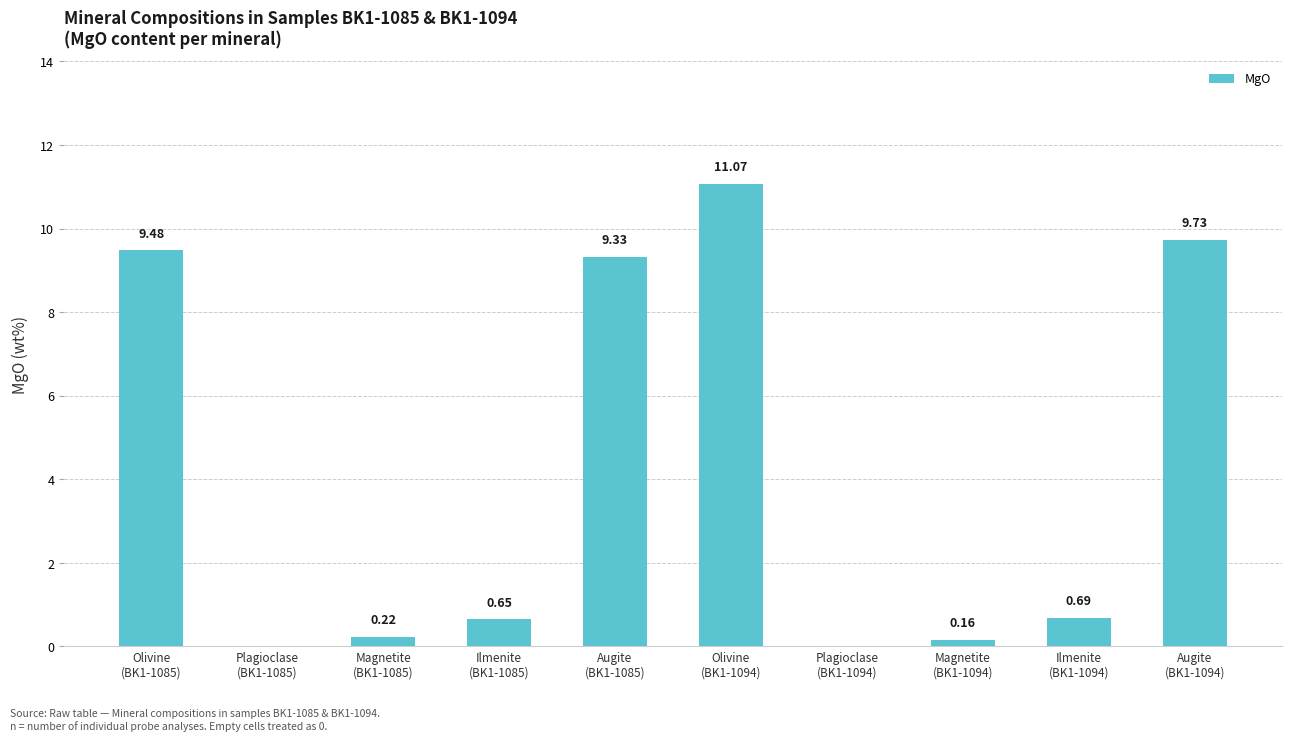

What is the average value?

4.1